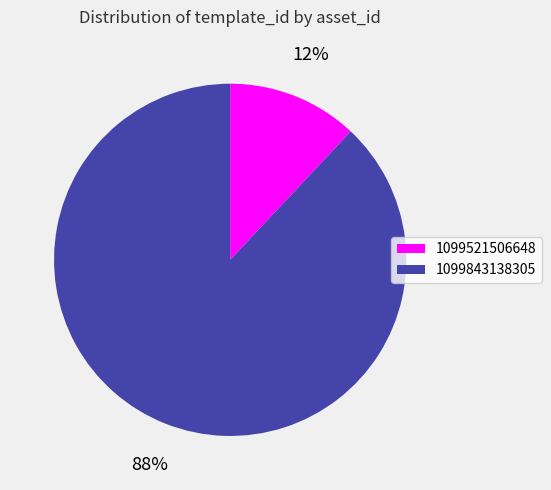

To the nearest percent, what is the average slice percentage?

50%